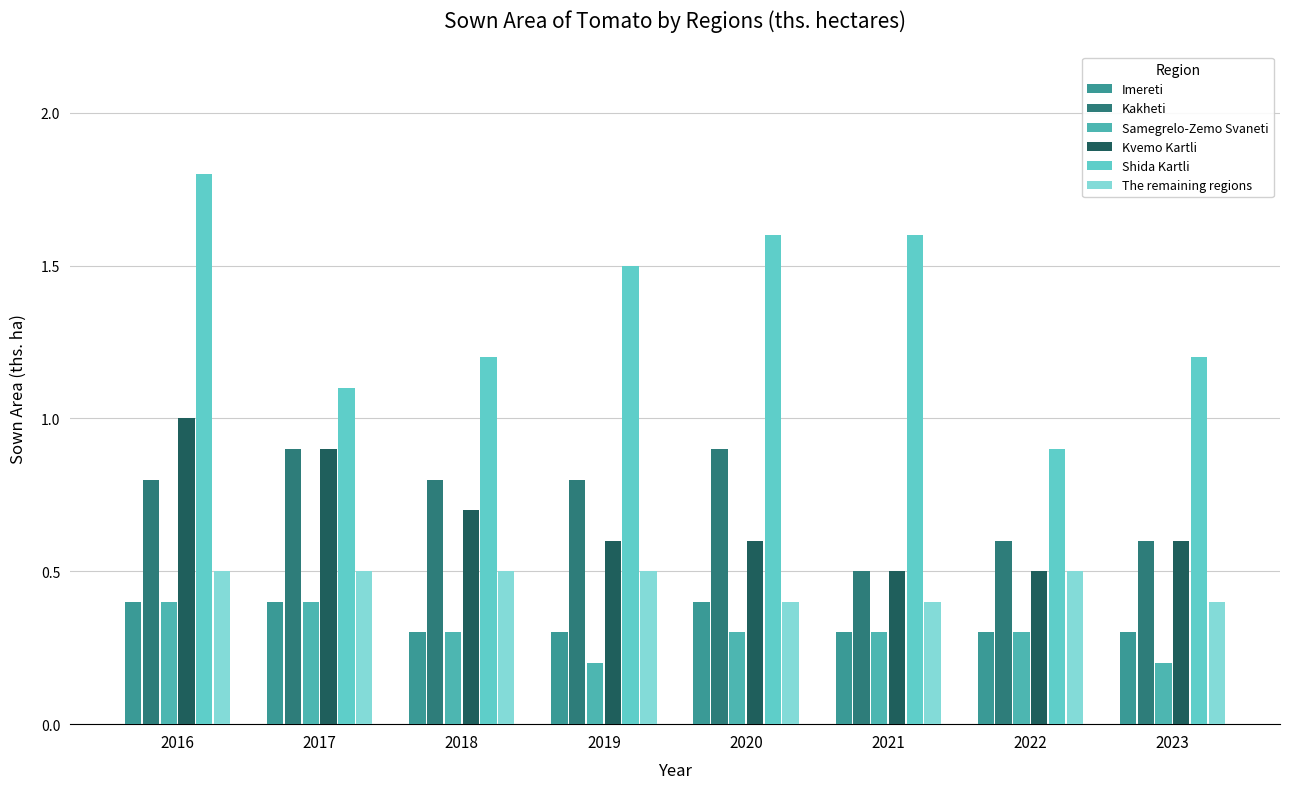

Reading left to right, what are all the values shown in this chart?

Imereti: 0.4	0.4	0.3	0.3	0.4	0.3	0.3	0.3
Kakheti: 0.8	0.9	0.8	0.8	0.9	0.5	0.6	0.6
Samegrelo-Zemo Svaneti: 0.4	0.4	0.3	0.2	0.3	0.3	0.3	0.2
Kvemo Kartli: 1.0	0.9	0.7	0.6	0.6	0.5	0.5	0.6
Shida Kartli: 1.8	1.1	1.2	1.5	1.6	1.6	0.9	1.2
The remaining regions: 0.5	0.5	0.5	0.5	0.4	0.4	0.5	0.4